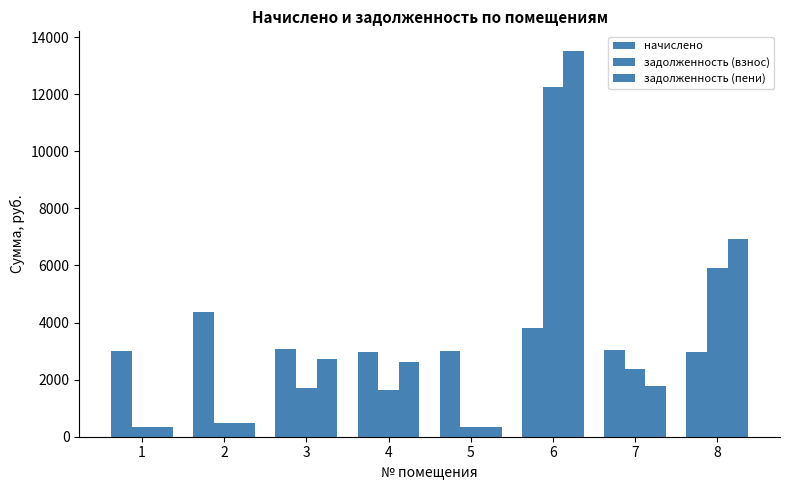

At which category is the sum across all series the highest?

6